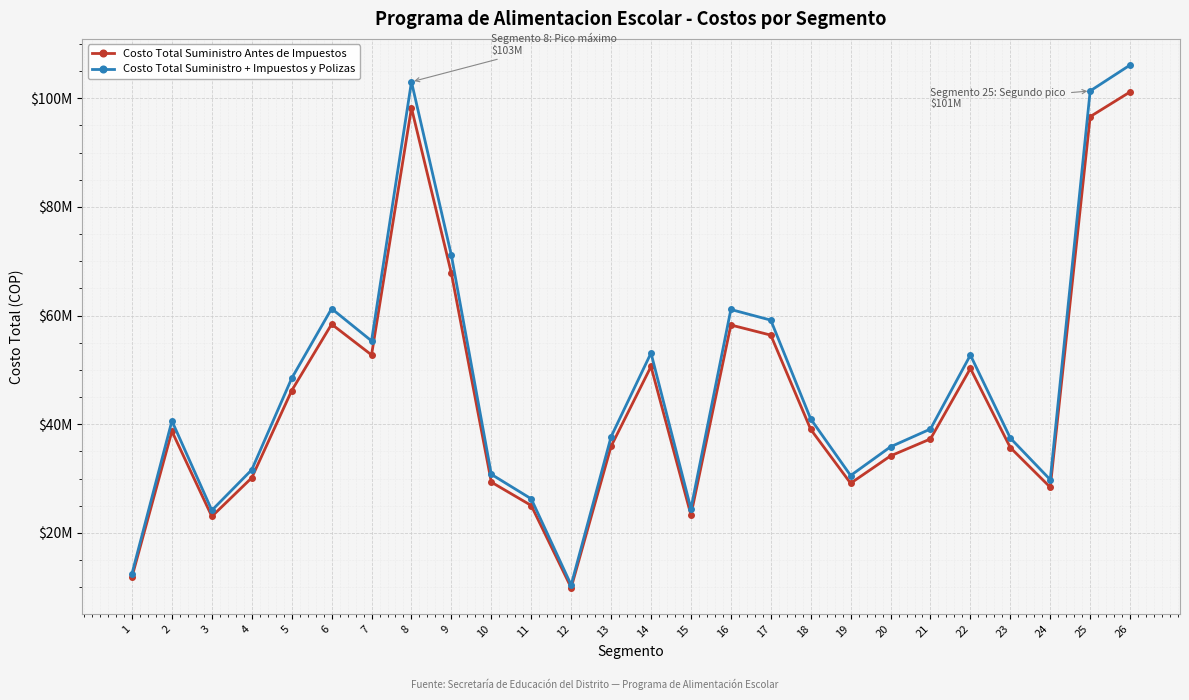

What are all the series names shown in the legend?

Costo Total Suministro Antes de Impuestos, Costo Total Suministro + Impuestos y Polizas